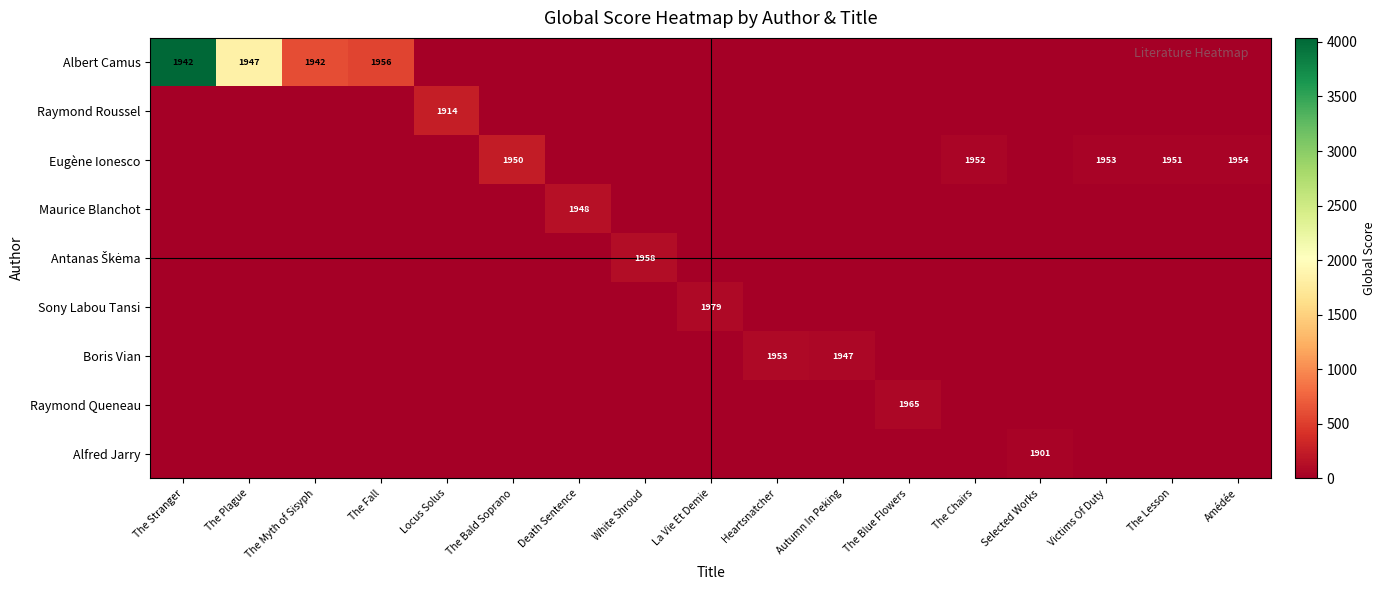

At which label does Eugène Ionesco reach its peak?

The Bald Soprano